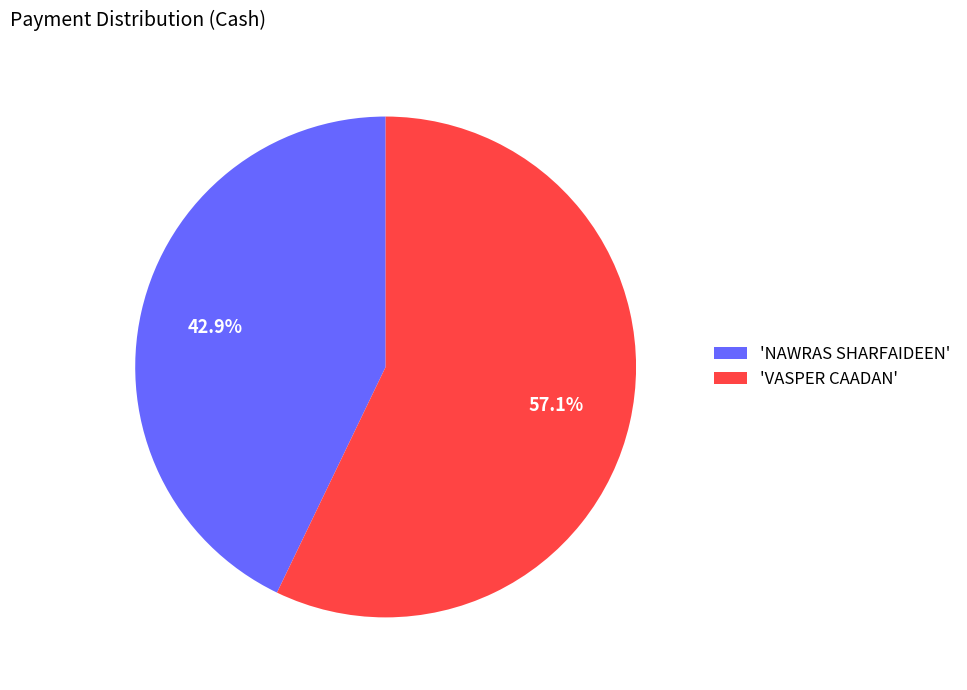

How many segments does this pie chart have?

2